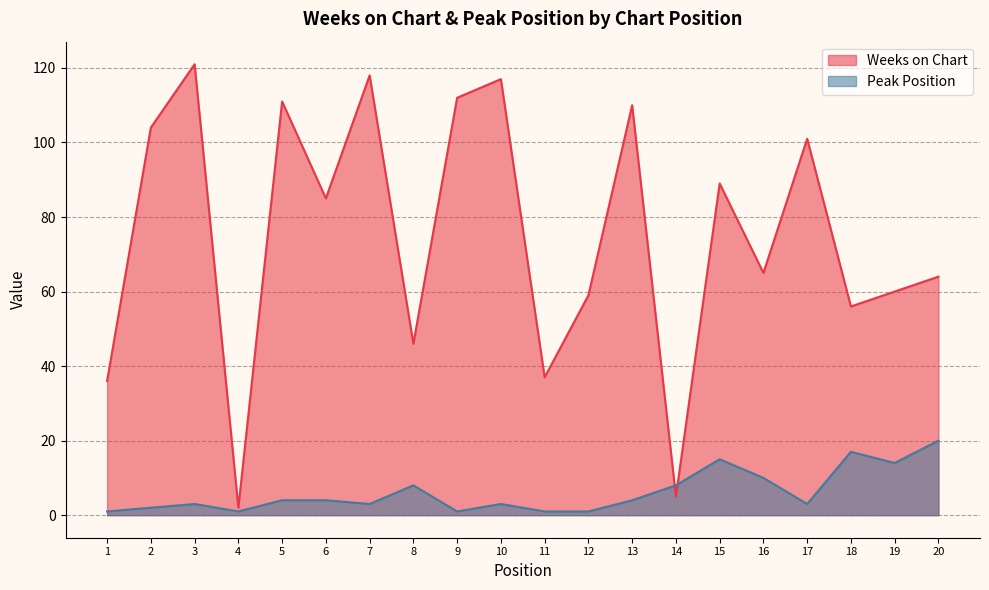

Between which two adjacent categories do Peak Position and Weeks on Chart first intersect?

13 and 14